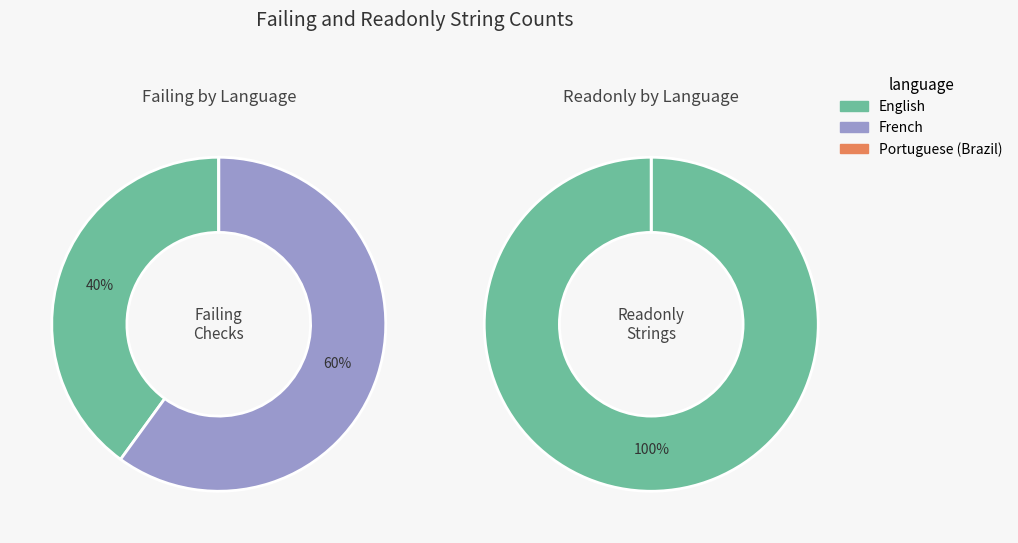

Does French account for over 50% of the chart?

Yes